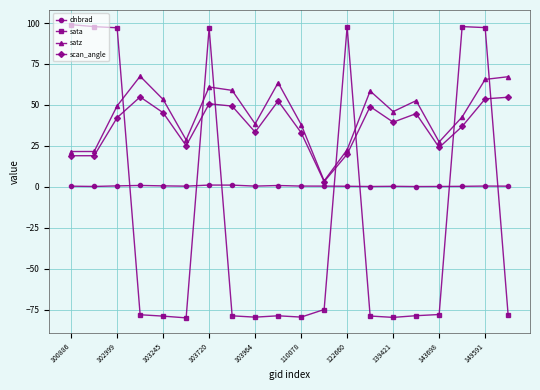

What is the sum of all satz values?

887.5